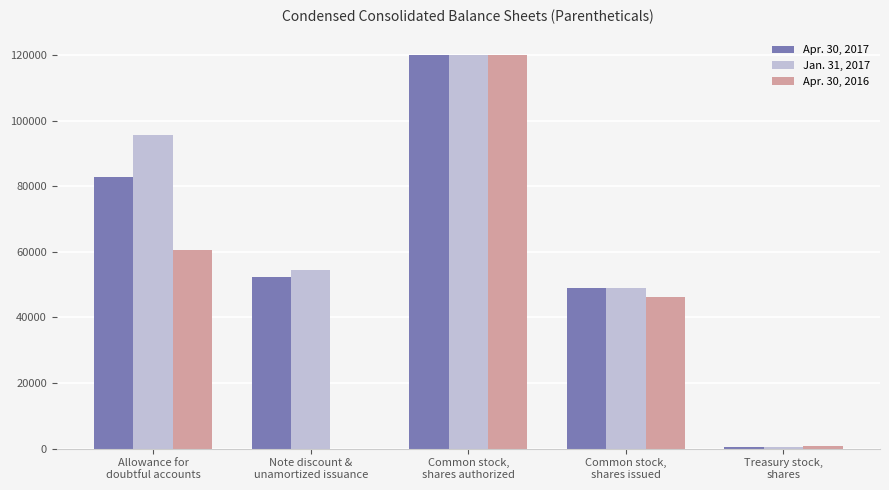

Reading left to right, list all the values displayed in this chart.

Apr. 30, 2017: 82811	52204	120000	49031	369
Jan. 31, 2017: 95686	54365	120000	49016	376
Apr. 30, 2016: 60682	0	120000	46231	667